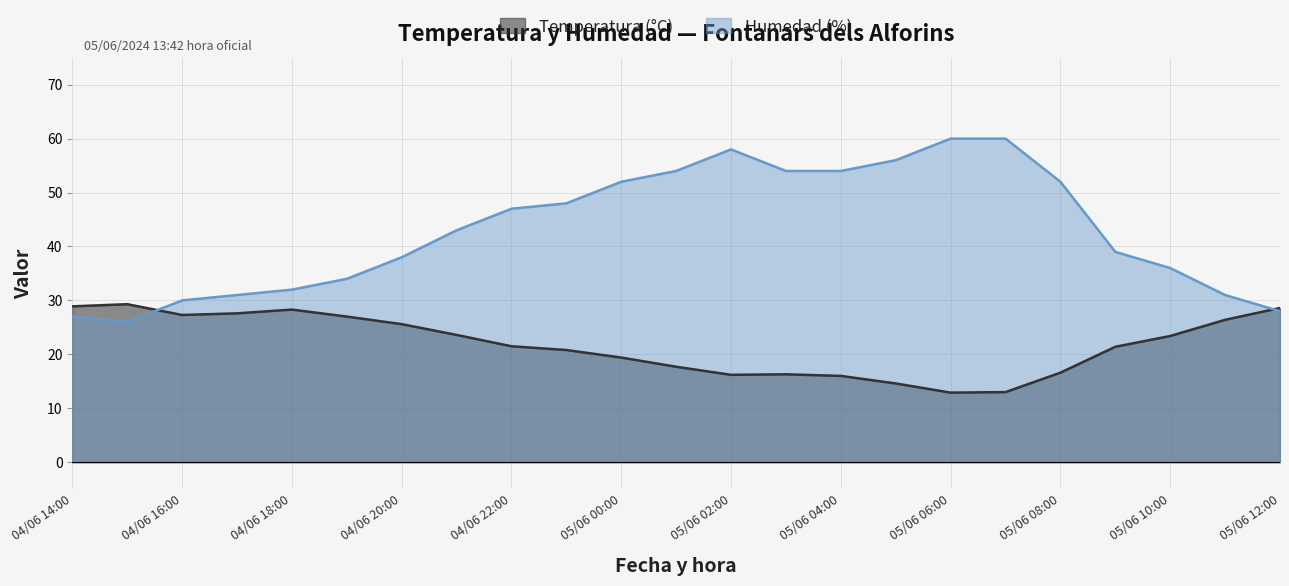

What is the value of the Humedad (%) point at the 9th from the left?

47.0